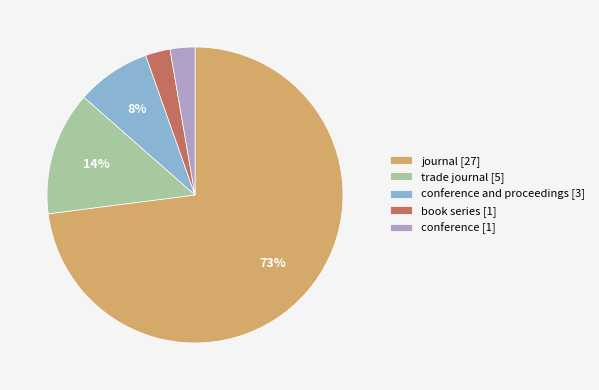

To the nearest percent, what is the difference between the conference and proceedings [3] and book series [1] slice percentages?

5%